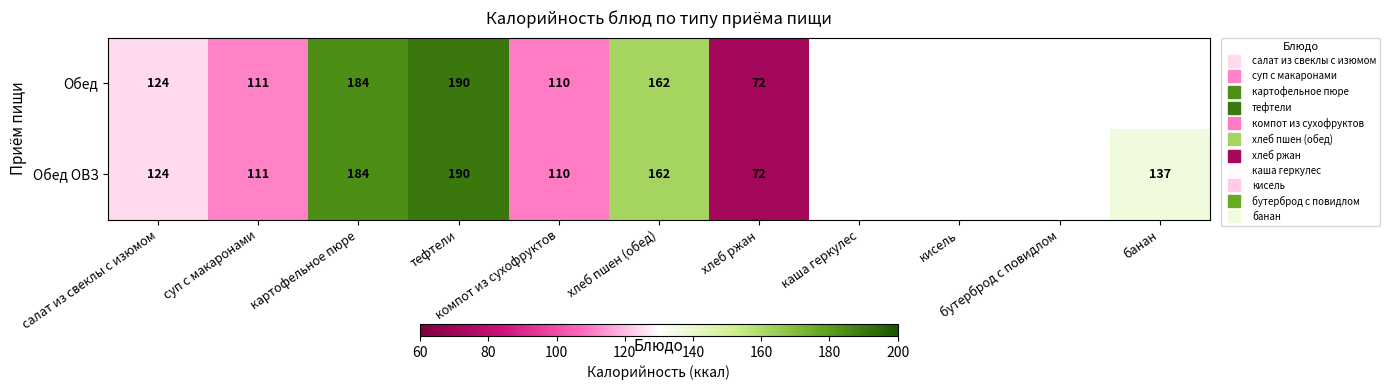

How many data points does each series have?

11